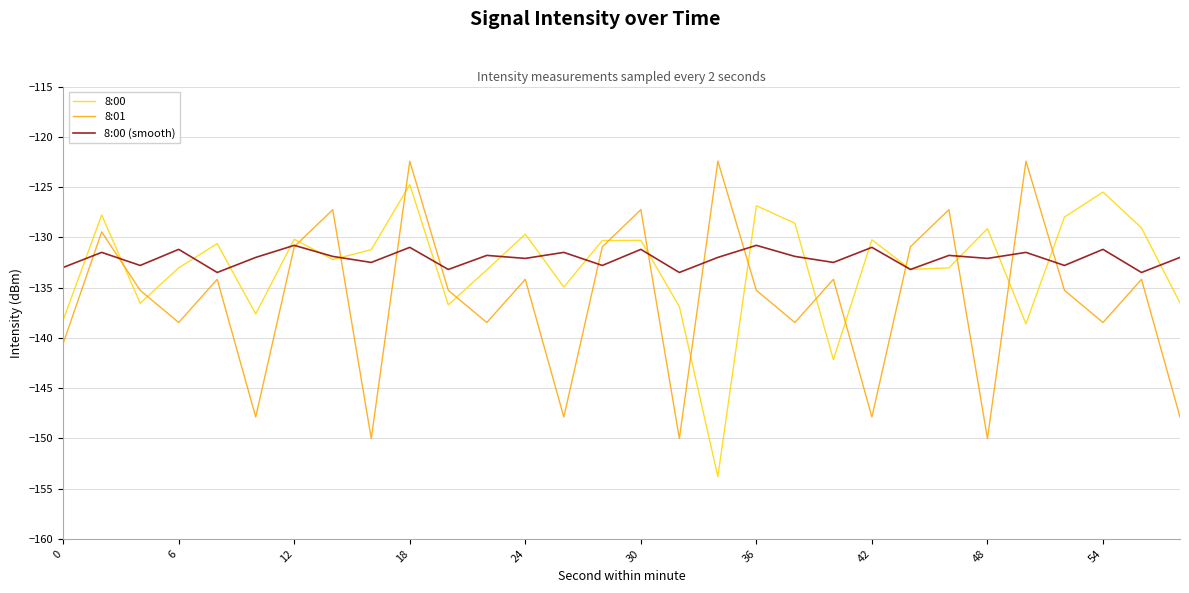

List the series in order of their peak value, highest first.

8:01, 8:00, 8:00 (smooth)